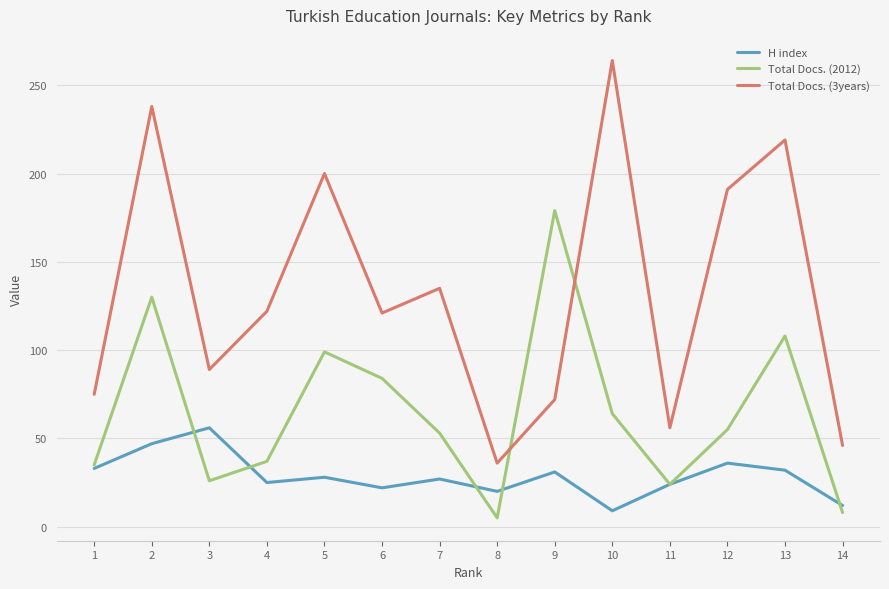

Is it true that H index equals 11 at 8?

False